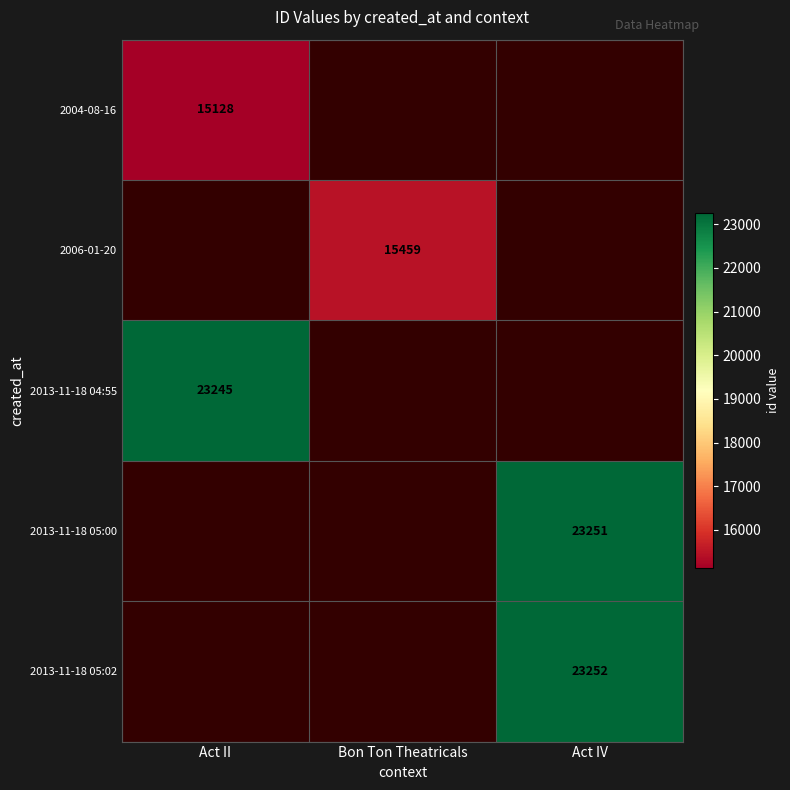

Count the number of categories in the chart.

3